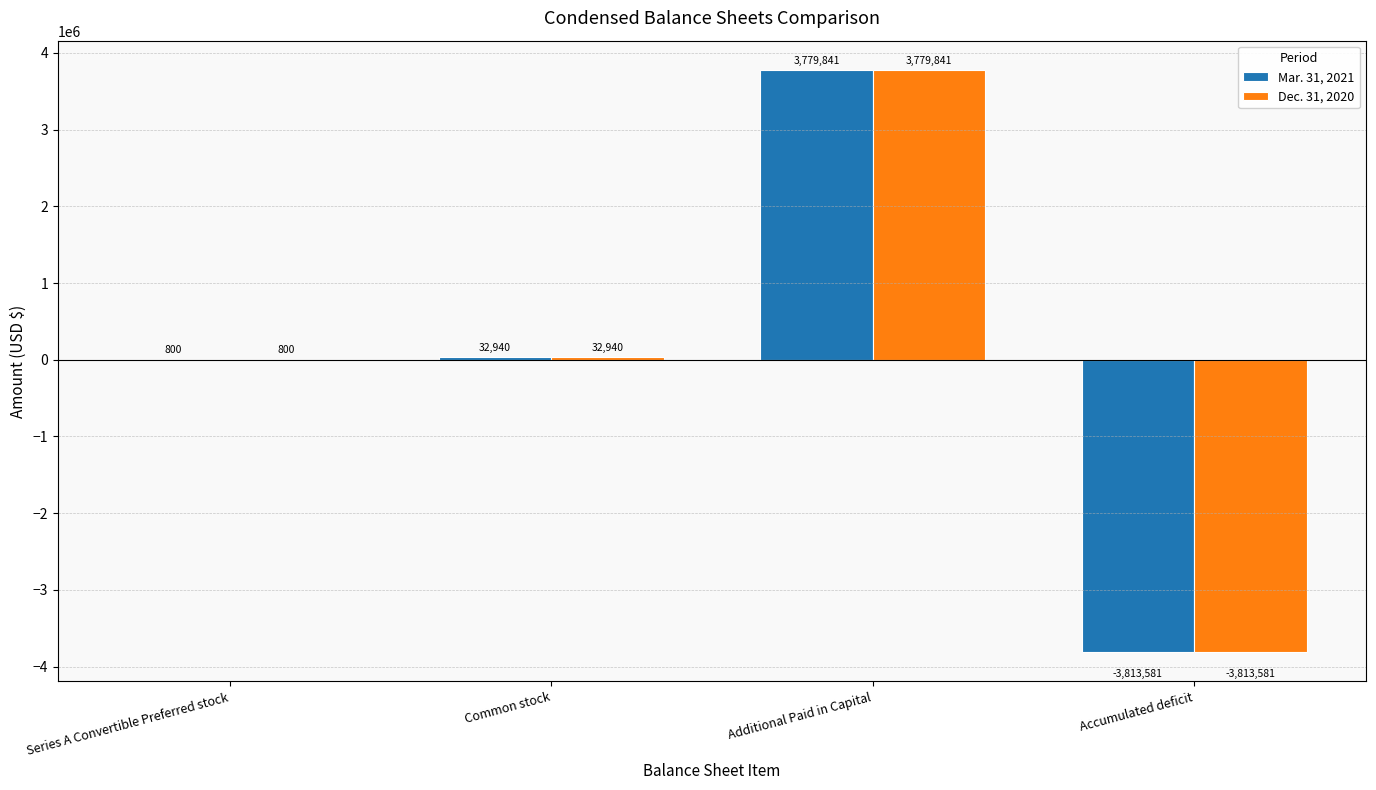

How many positive values does the Dec. 31, 2020 series have?

3